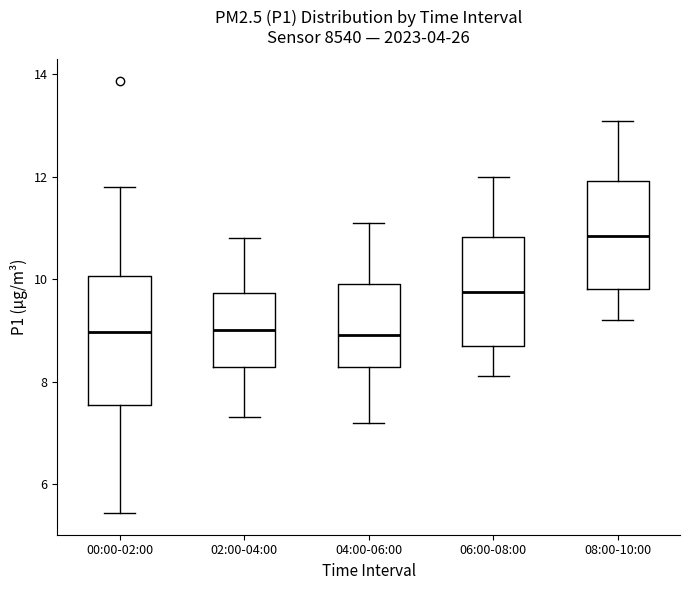

Reading left to right, transcribe this box plot: for each box, give where its median line is, the range the box spans, and where its two whiskers end, as read against the y-axis. The values are not printed on the chart, so give them approximately, as read against the axis.

00:00-02:00: median 9.0, box 7.6 to 10.0, whiskers 5.4 to 11.8
02:00-04:00: median 9.0, box 8.2 to 9.8, whiskers 7.4 to 10.8
04:00-06:00: median 9.0, box 8.2 to 10.0, whiskers 7.2 to 11.2
06:00-08:00: median 9.8, box 8.8 to 10.8, whiskers 8.2 to 12.0
08:00-10:00: median 10.8, box 9.8 to 12.0, whiskers 9.2 to 13.2